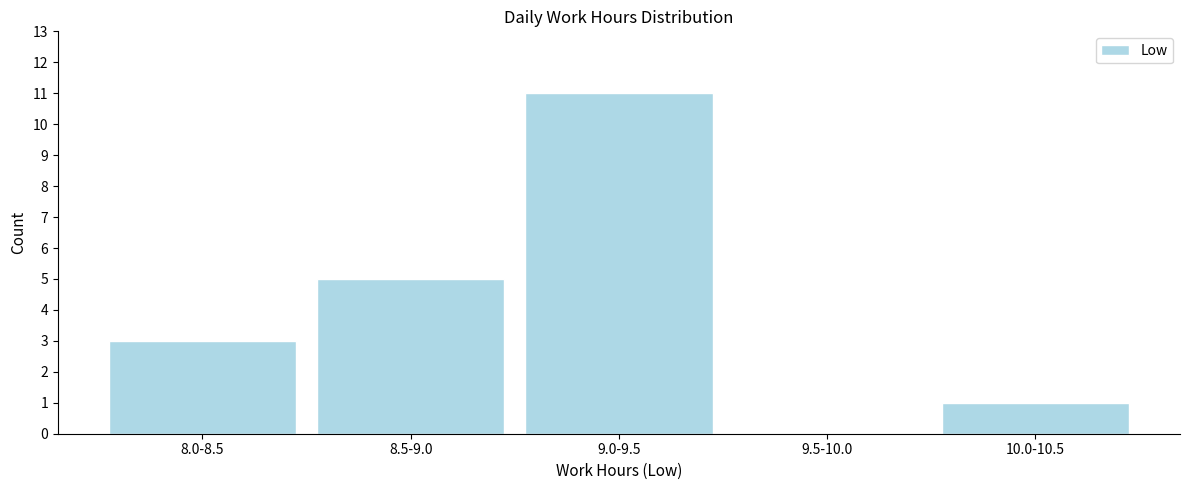

Reading left to right, what are all the values shown in this chart?

8.0-8.5=3	8.5-9.0=5	9.0-9.5=11	9.5-10.0=0	10.0-10.5=1